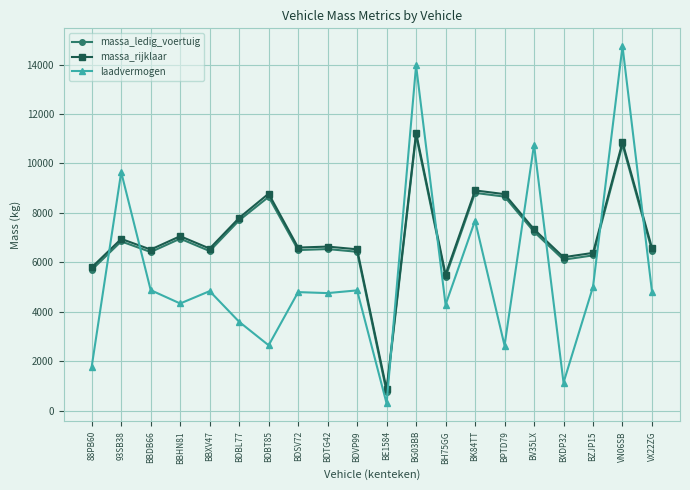

Where does the laadvermogen series first go above 4820?

93SB38